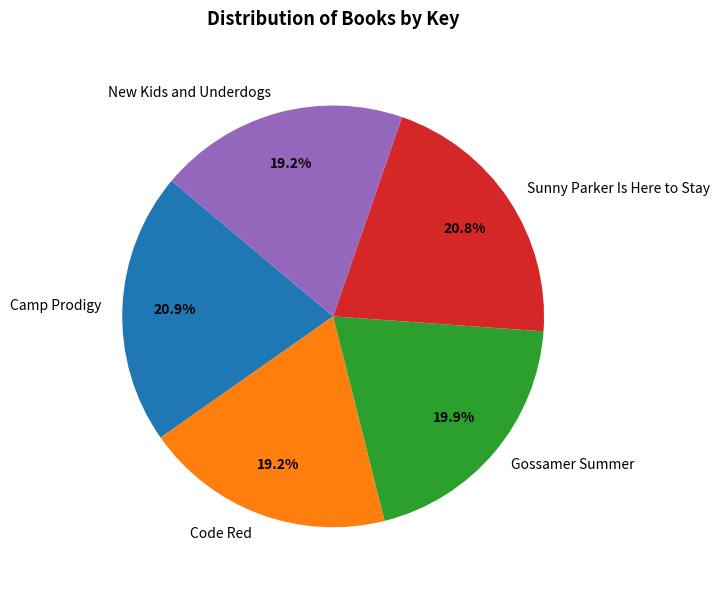

Is Sunny Parker Is Here to Stay the majority of the pie?

No